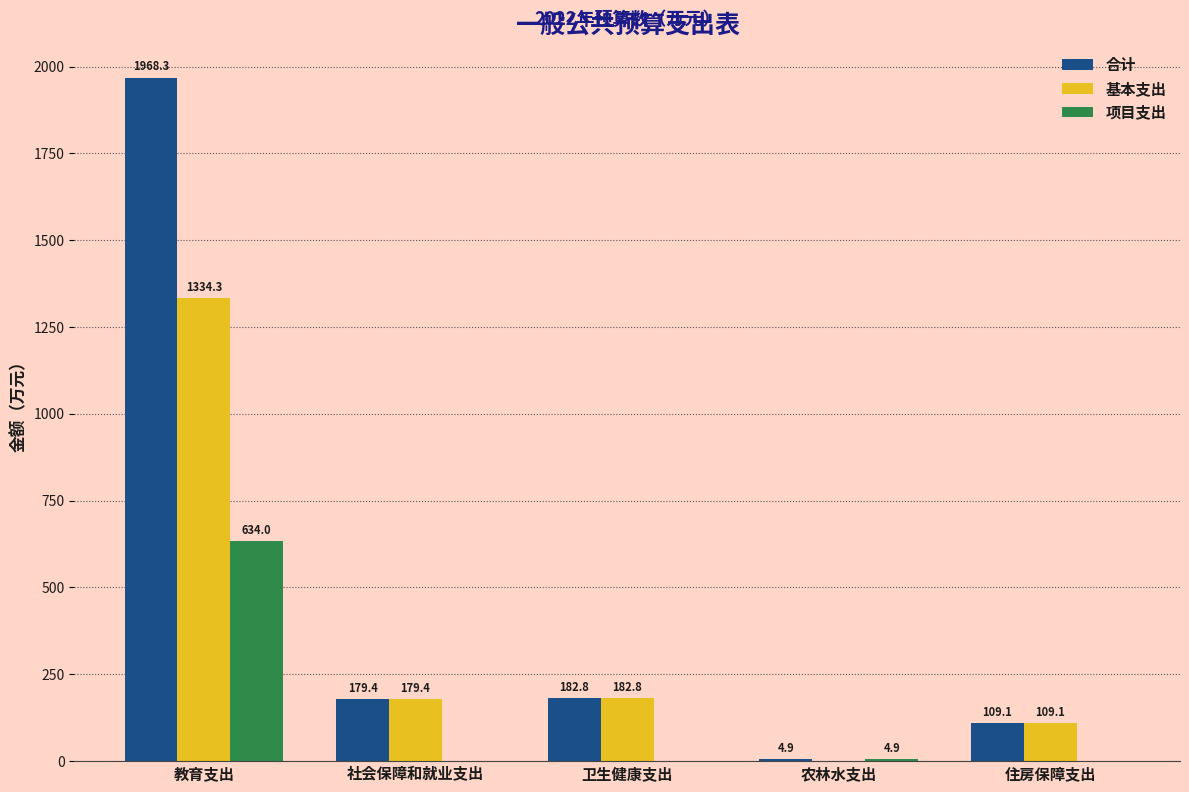

Where does the 基本支出 series first go above 179?

教育支出